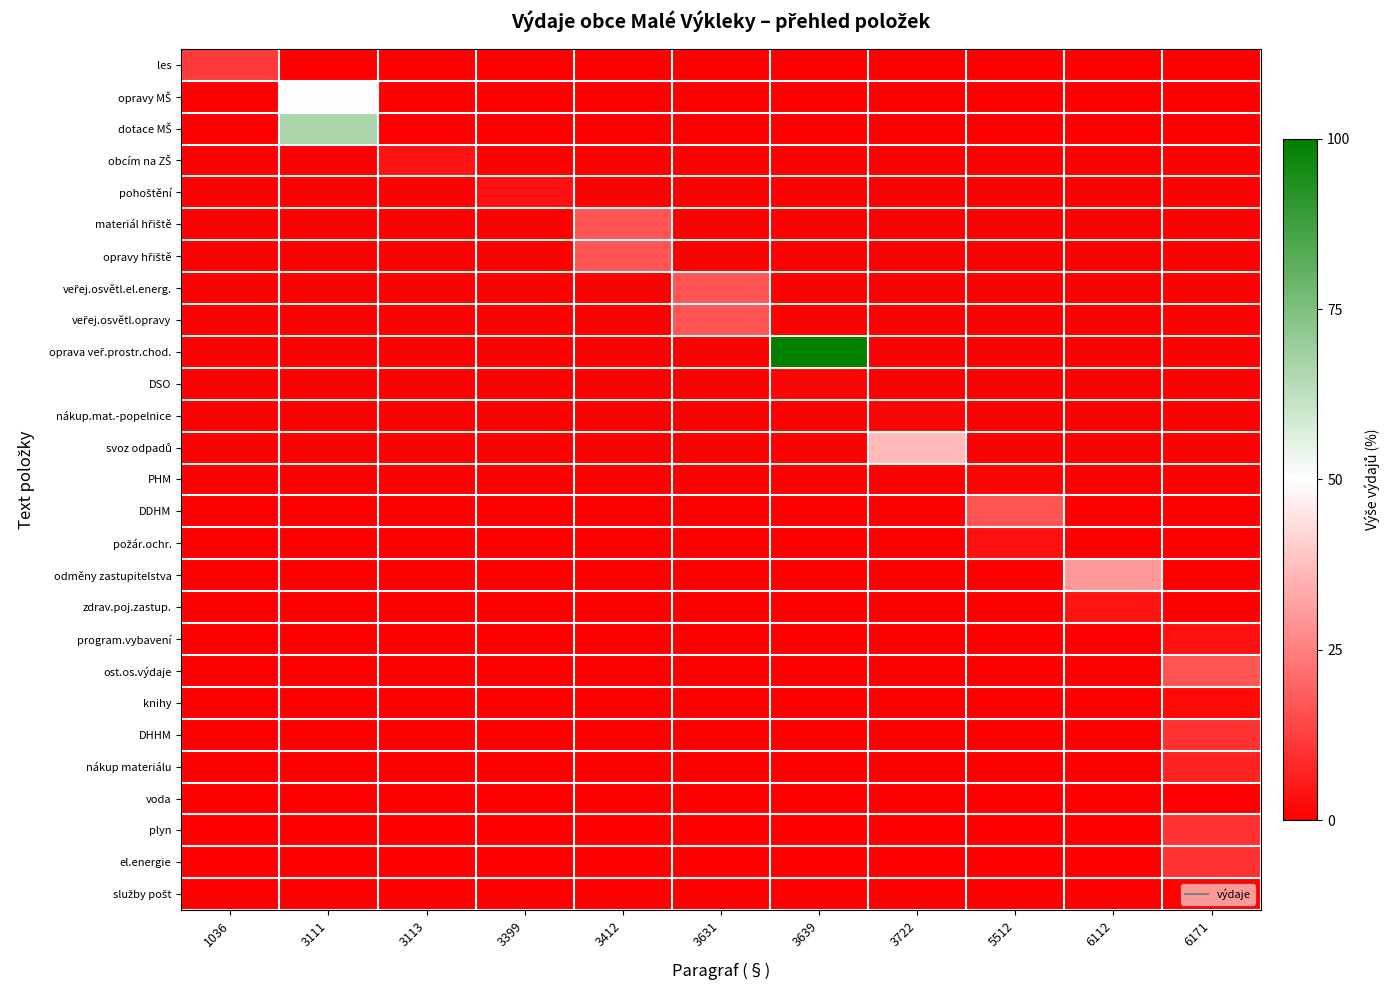

At how many categories does at least one series exceed 69?

1